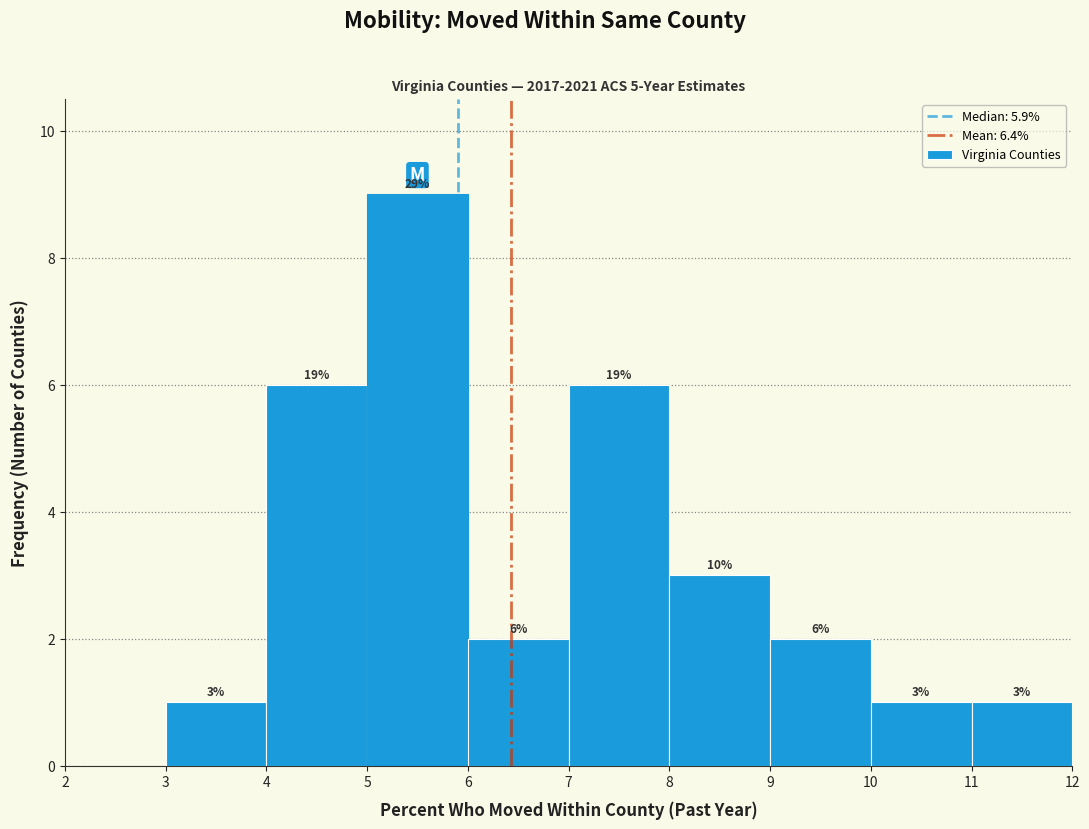

Which range on the x-axis has the tallest bar?

5 to 6